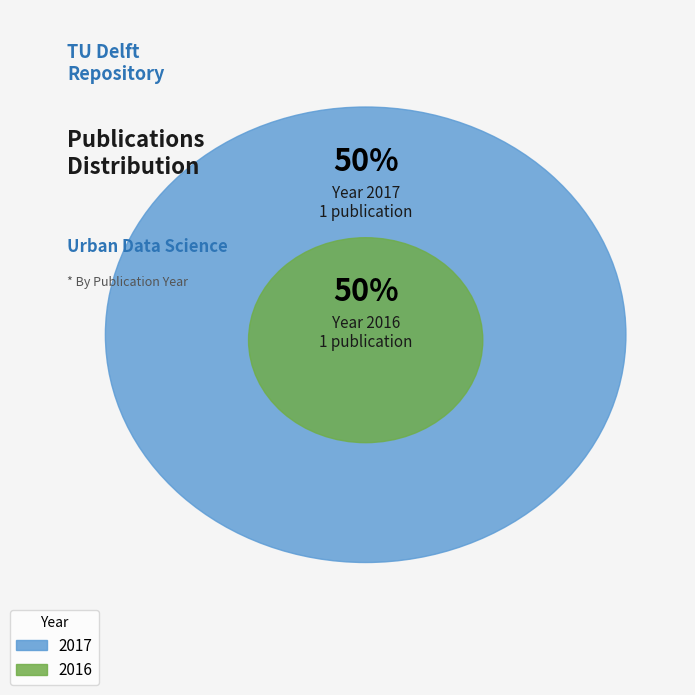

Count the number of slices in the pie.

2